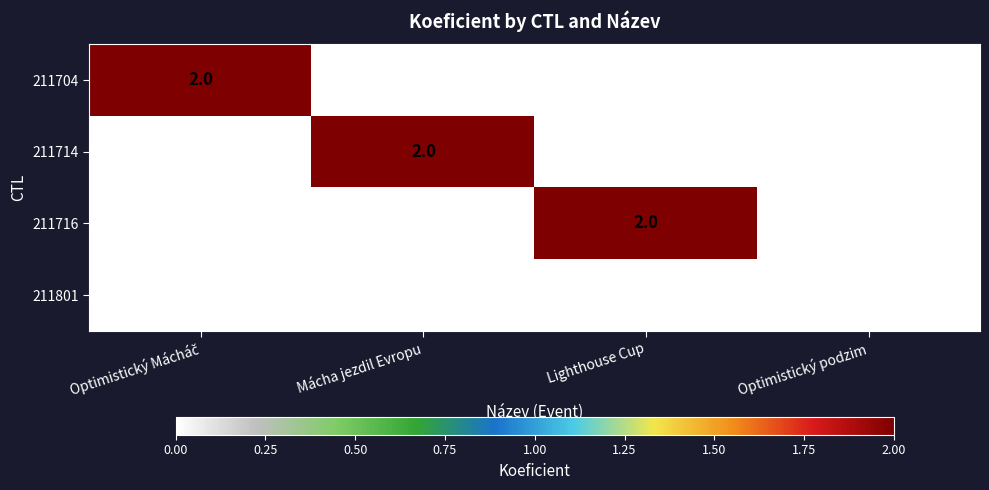

How many 211716 values are between 0 and 2?

4